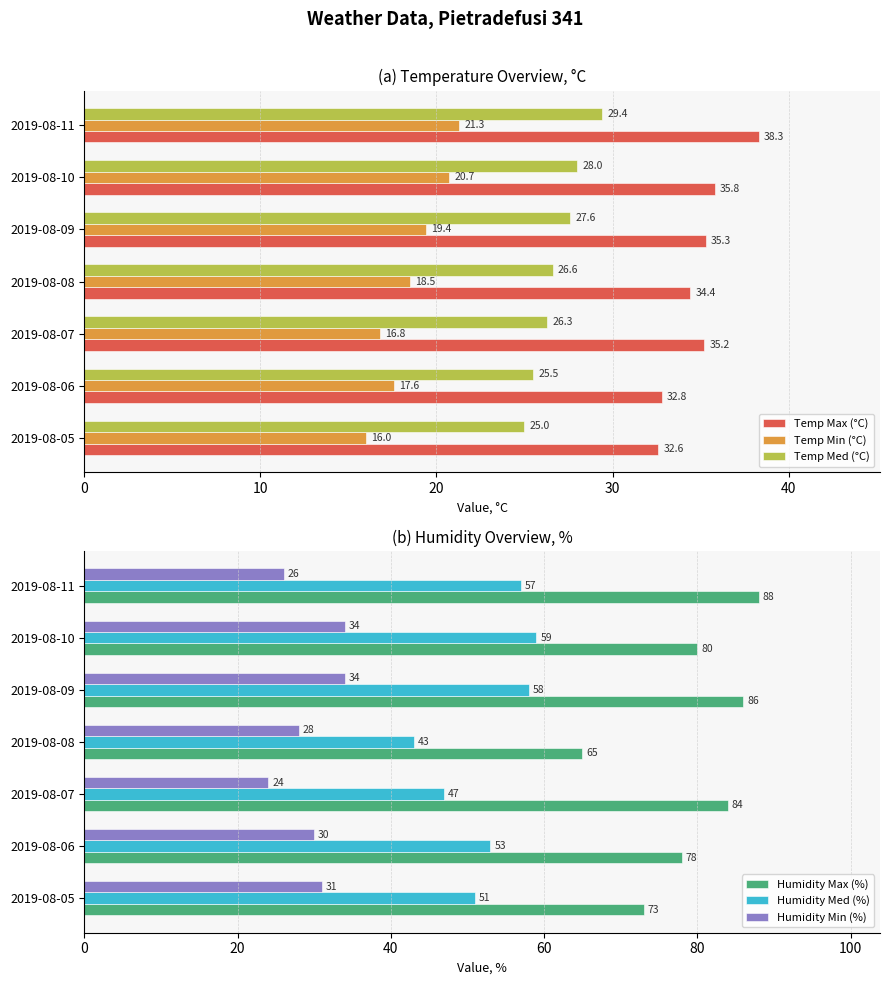

What is the maximum value for Temp Med (°C)?

29.4